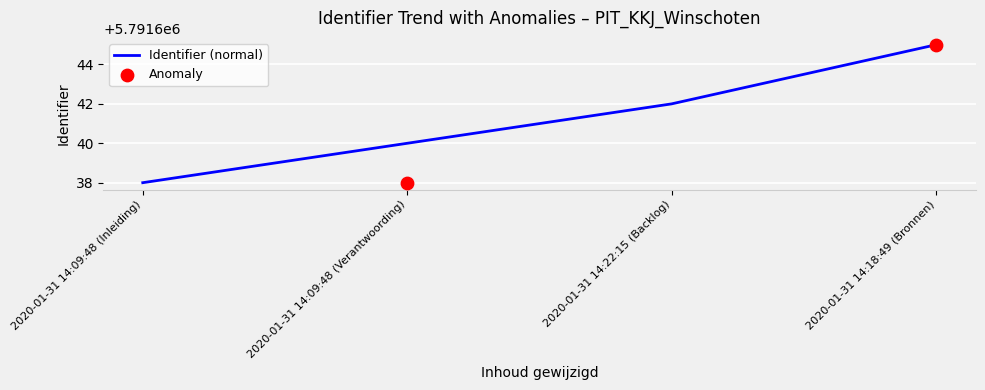

Between 2020-01-31 14:09:48 (Verantwoording) and 2020-01-31 14:18:49 (Bronnen), which is larger?

2020-01-31 14:18:49 (Bronnen)